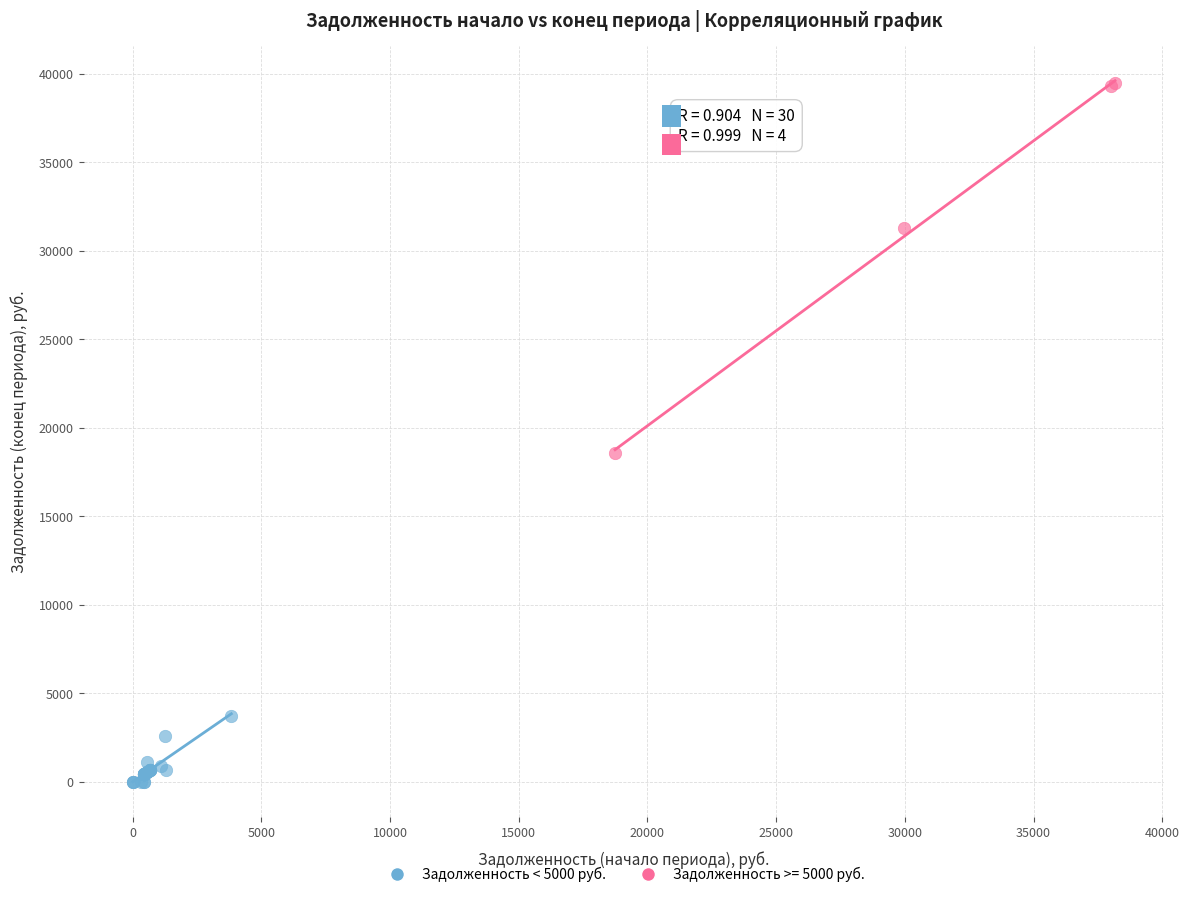

Which series has the largest Y range (max minus min)?

Задолженность >= 5000 руб.